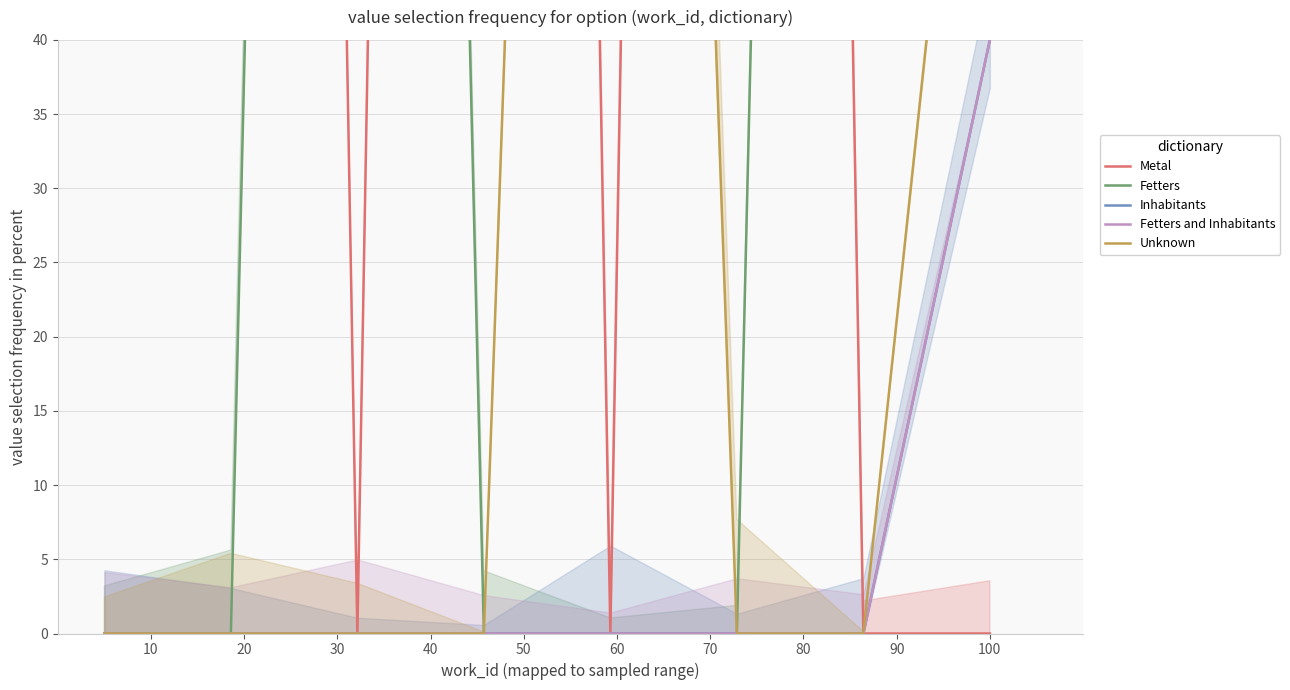

Count the number of categories in the chart.

8